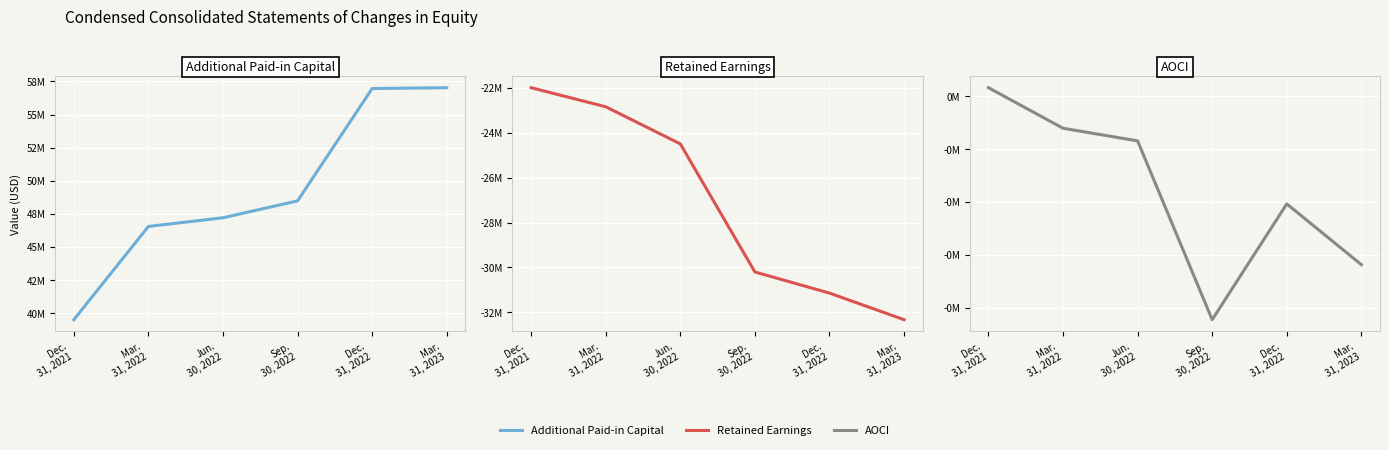

Which series changed the most between Dec.
31, 2021 and Mar.
31, 2022?

Additional Paid-in Capital